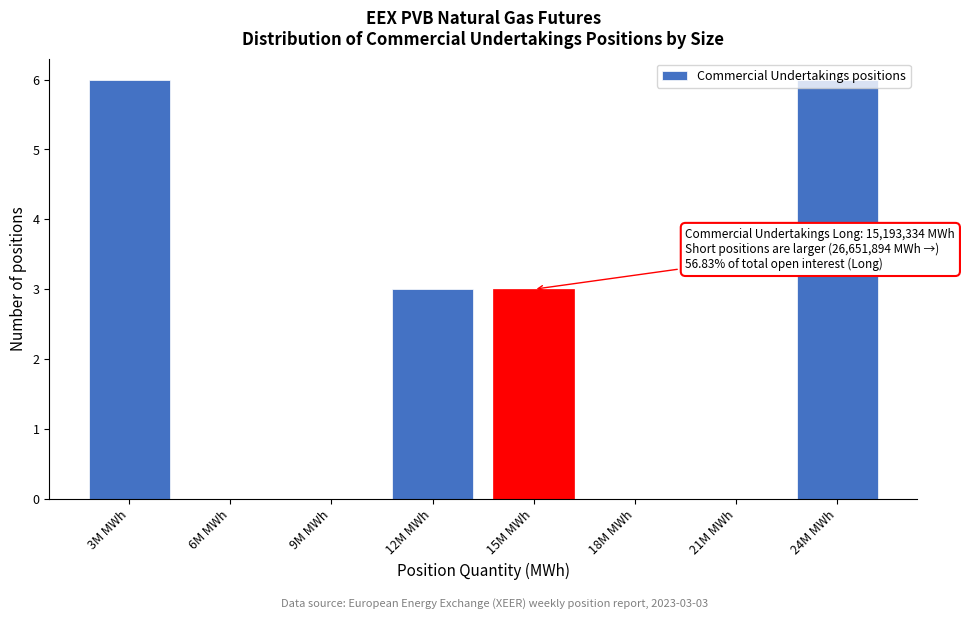

What is the sum of all values?

18